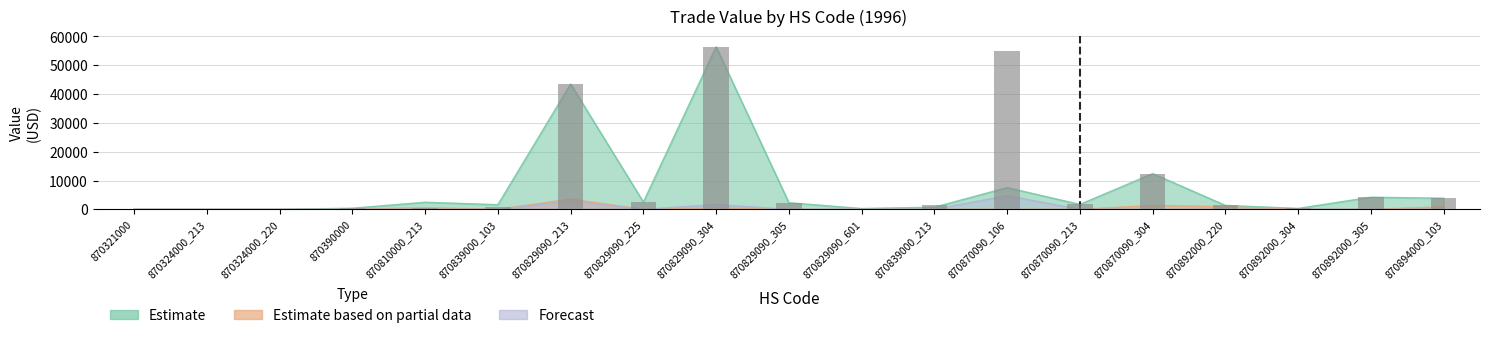

What position from the left is 870870090_106?

13